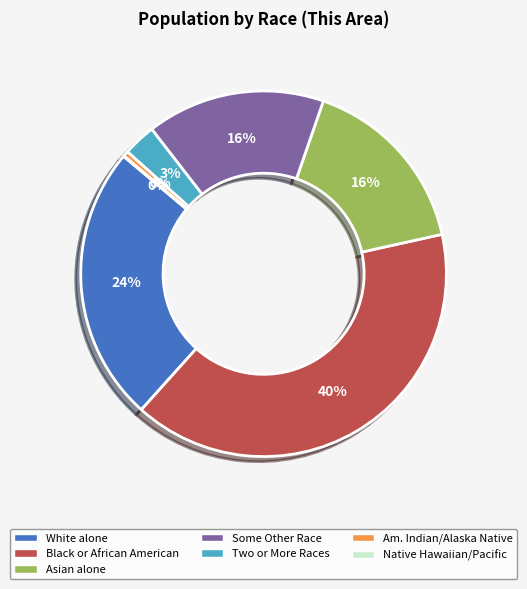

Is there a majority slice in this chart?

No